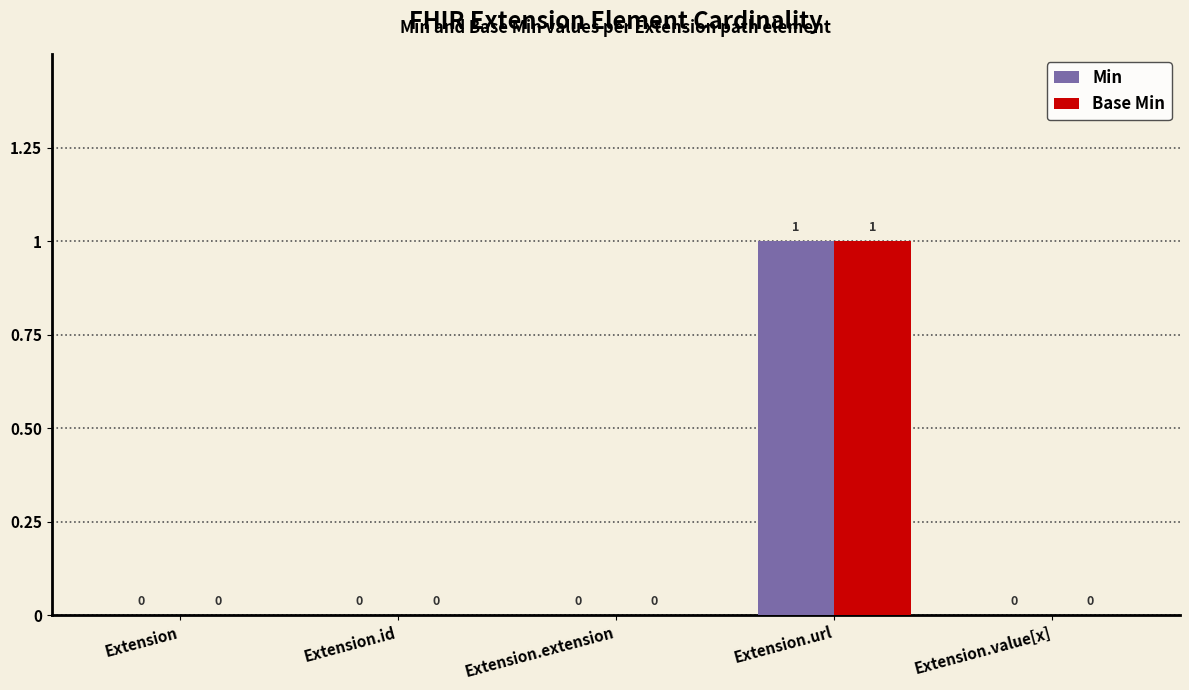

Reading left to right, extract all data points from this chart.

Min: Extension=0	Extension.id=0	Extension.extension=0	Extension.url=1	Extension.value[x]=0
Base Min: Extension=0	Extension.id=0	Extension.extension=0	Extension.url=1	Extension.value[x]=0